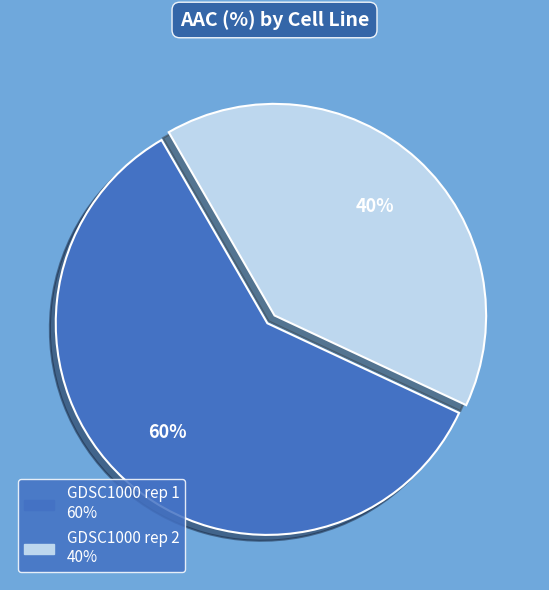

Which slice represents more than half of the pie?

GDSC1000 rep 1